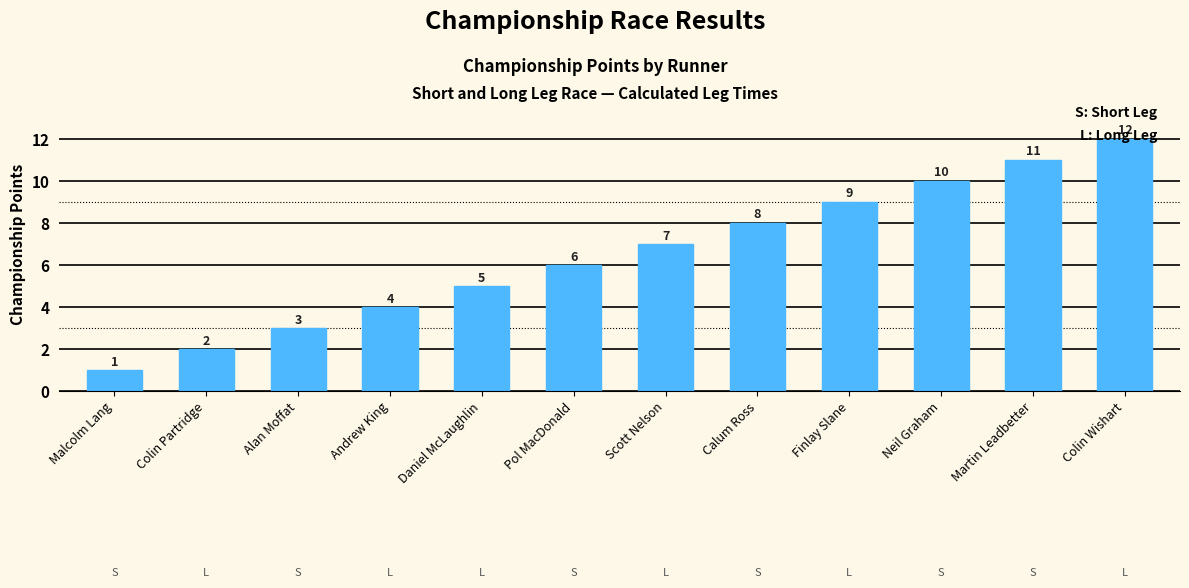

How many bars are there in total?

12